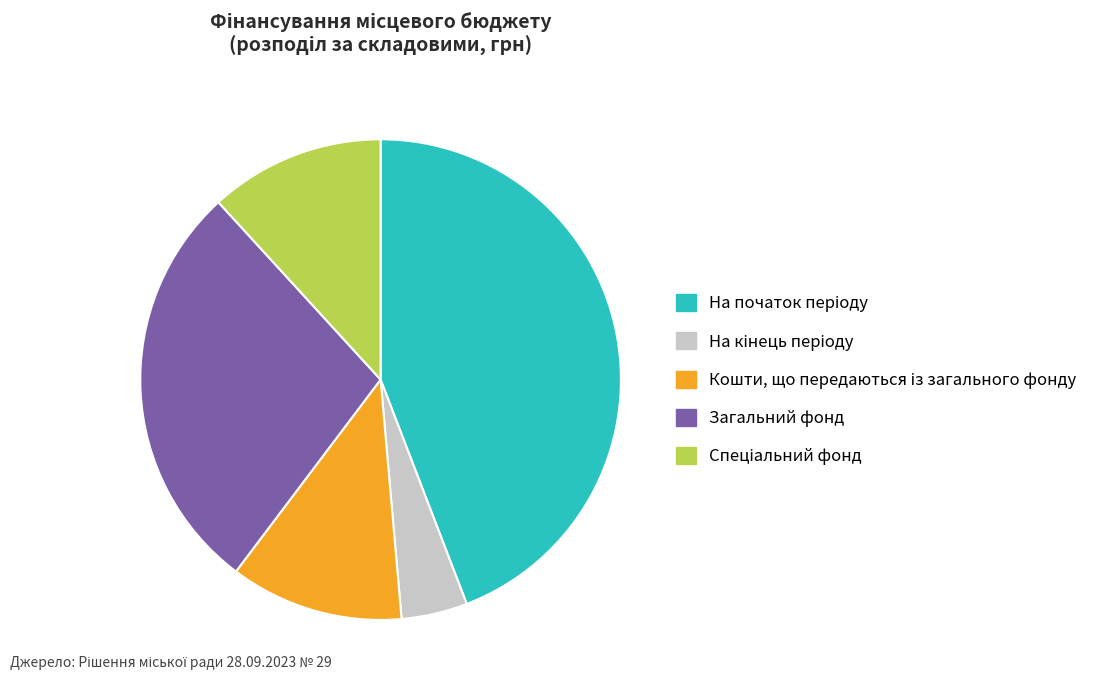

The Загальний фонд slice represents 28% of the pie. True or false?

True